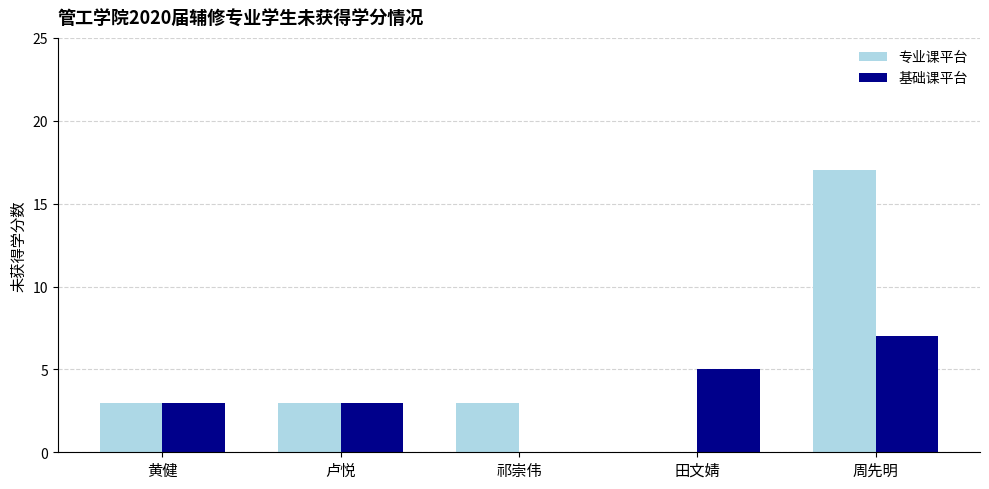

Is it true that 基础课平台 equals 7 at 周先明?

True